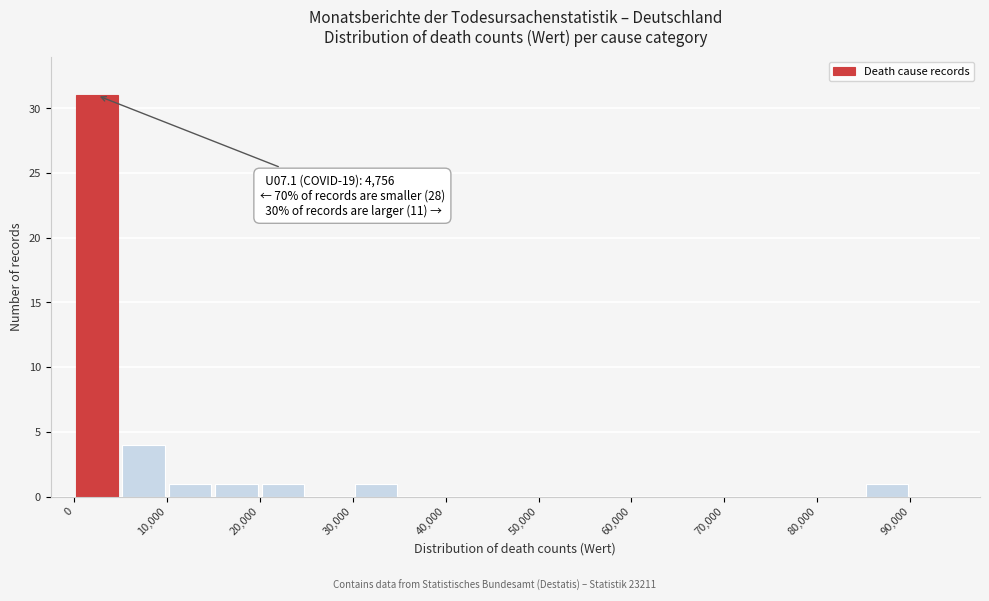

Which range on the x-axis has the tallest bar?

0 to 5000